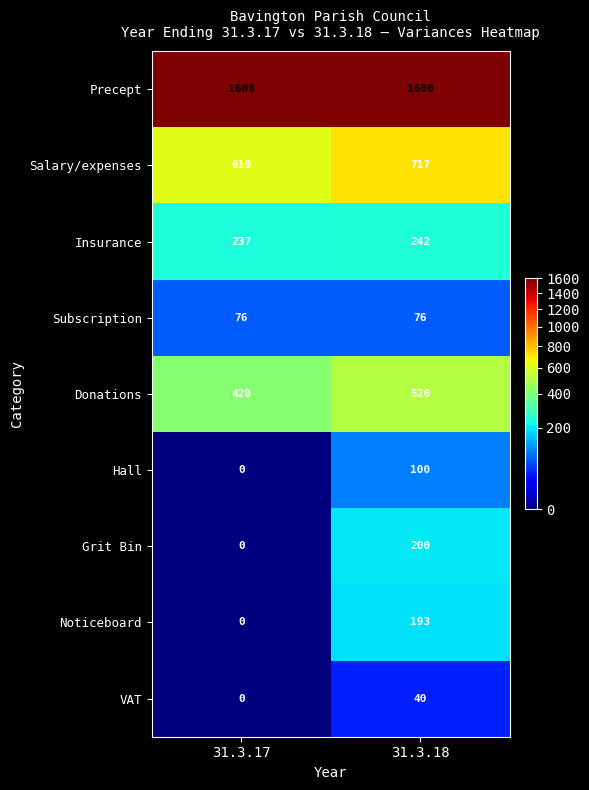

How many categories are shown in the chart?

2